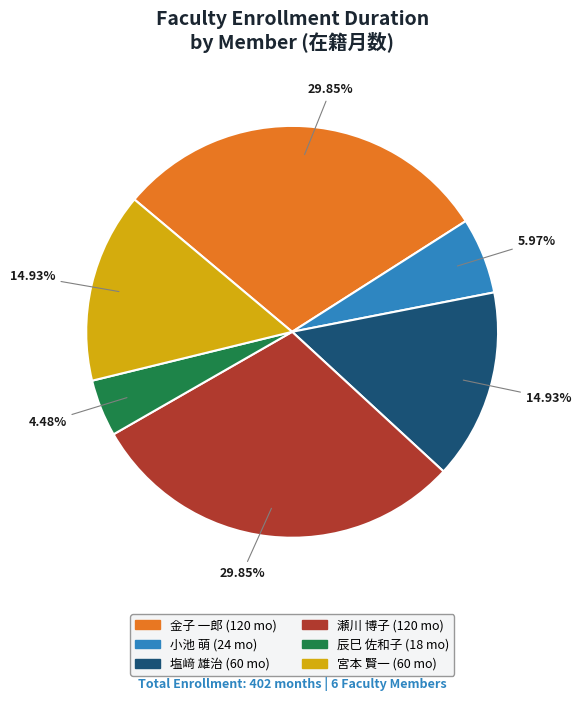

To the nearest percent, what is the difference between the 小池 萌 and 辰巳 佐和子 slice percentages?

1%